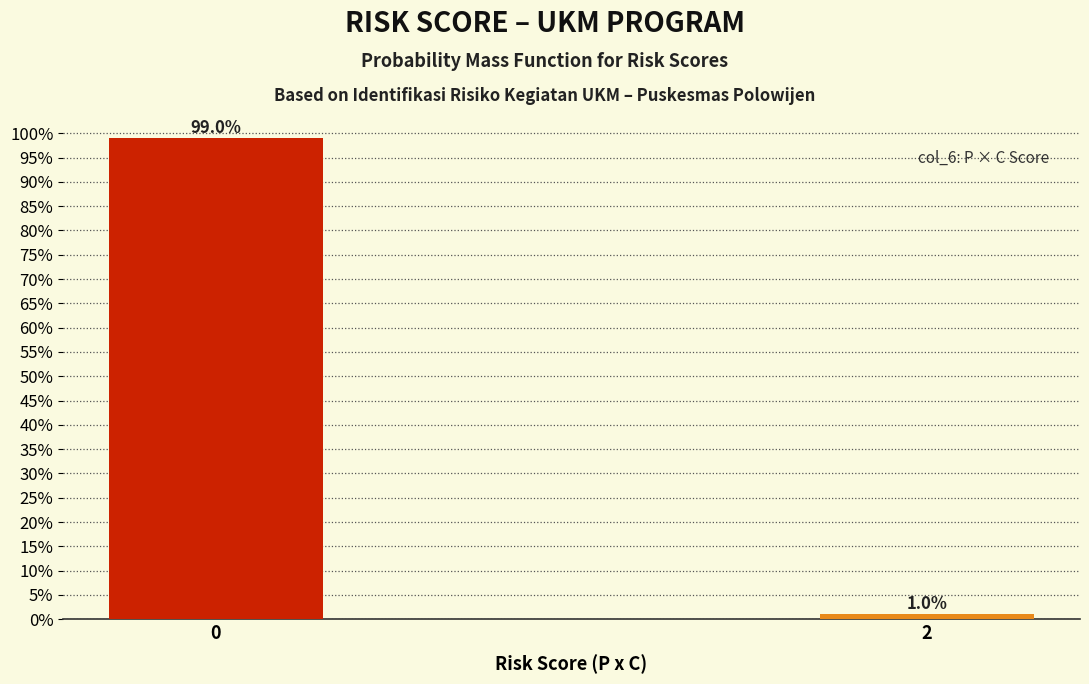

Reading left to right, what are all the values shown in this chart?

0=99	2=1